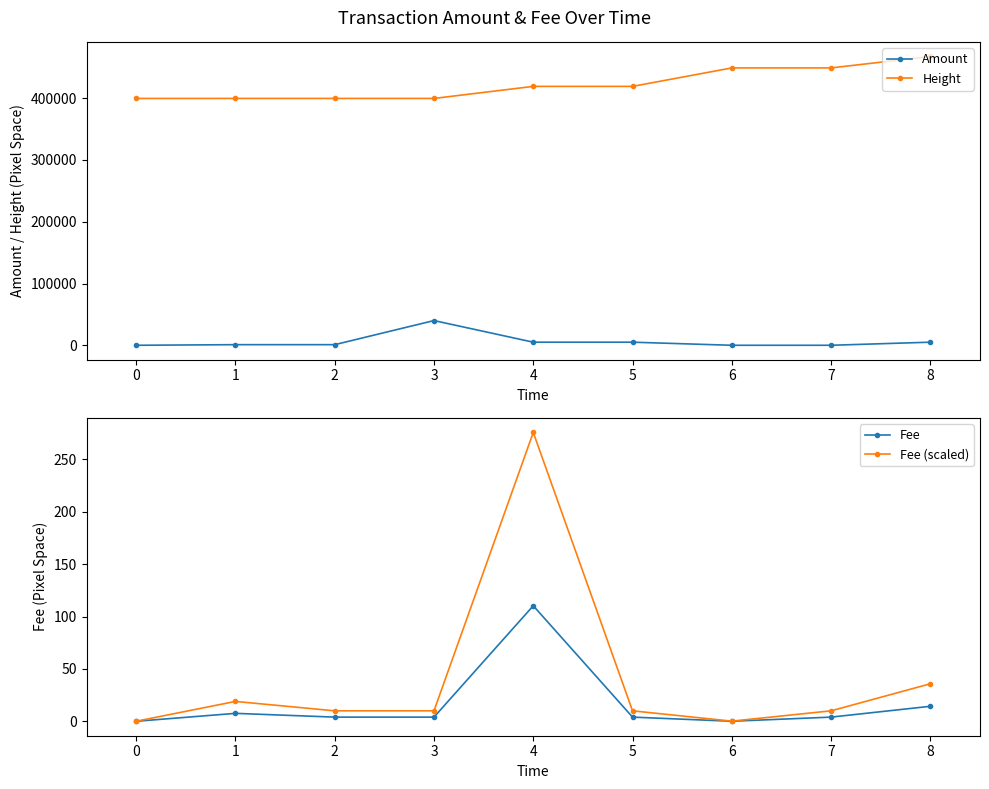

True or false: Amount and Height cross at least once.

False